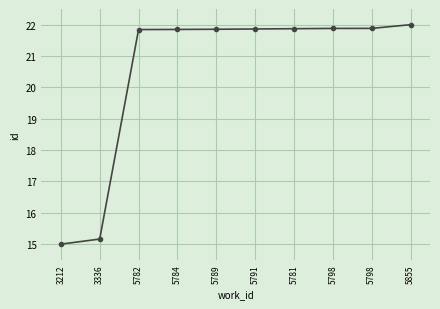

Reading right to left, what are all the values shown in this chart?

22.0	21.9	21.9	21.9	21.9	21.9	21.8	21.8	15.2	15.0